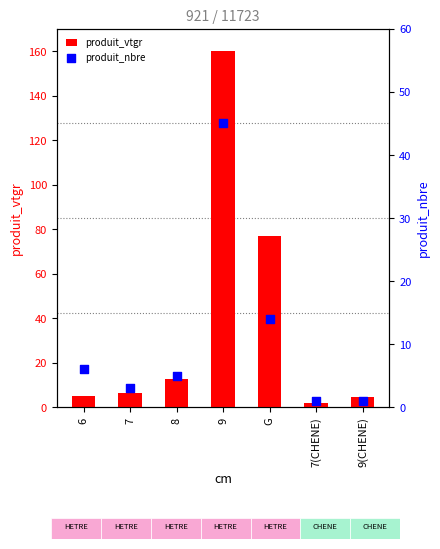

At which category is the sum across all series the highest?

9